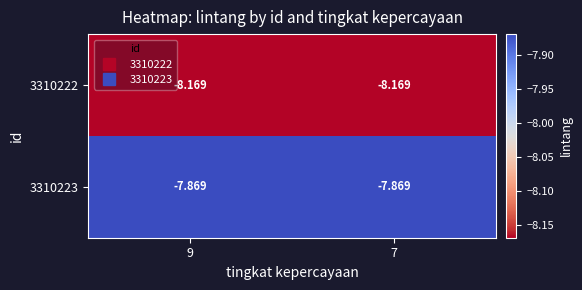

What is the spread (max minus min) of values at 9?

0.3